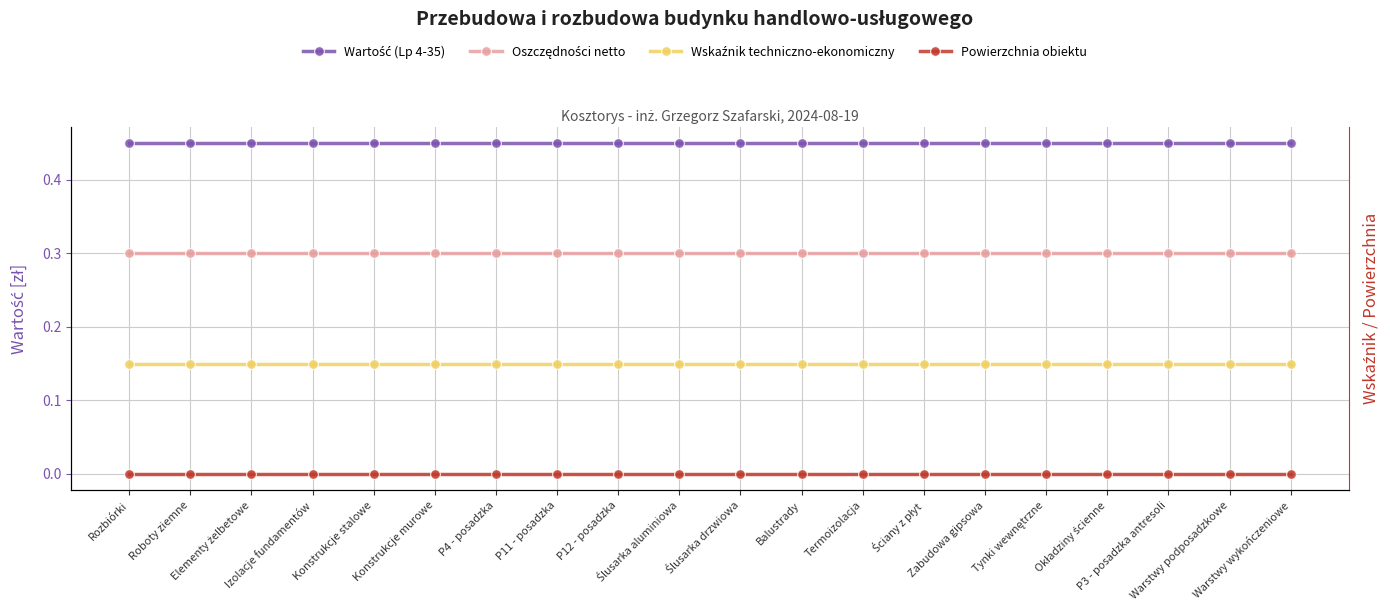

What are all the series names shown in the legend?

Wartość (Lp 4-35), Oszczędności netto, Wskaźnik techniczno-ekonomiczny, Powierzchnia obiektu